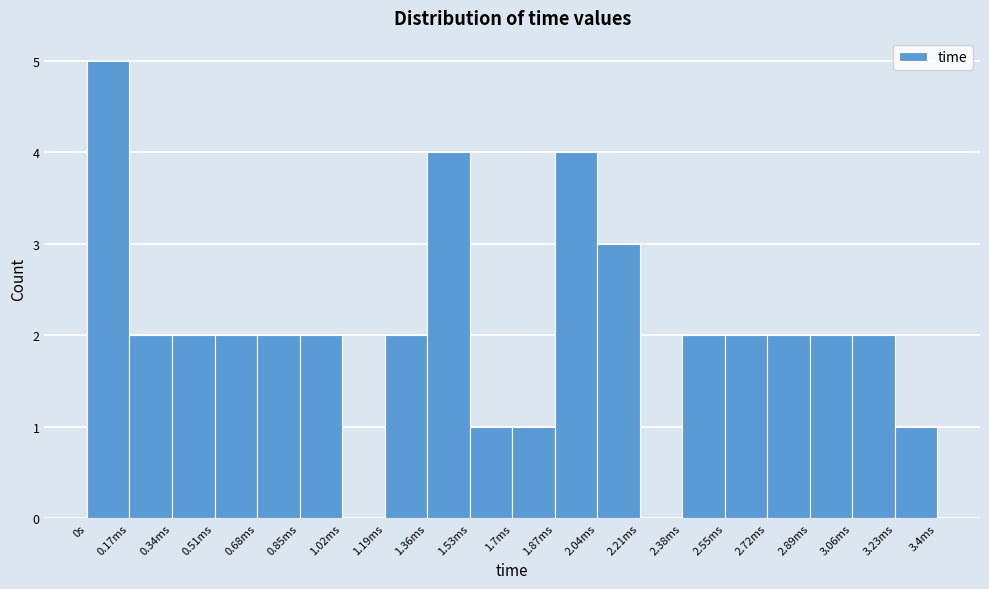

Reading left to right, what are all the values shown in this chart?

0s=5	0.17ms=2	0.34ms=2	0.51ms=2	0.68ms=2	0.85ms=2	1.02ms=0	1.19ms=2	1.36ms=4	1.53ms=1	1.7ms=1	1.87ms=4	2.04ms=3	2.21ms=0	2.38ms=2	2.55ms=2	2.72ms=2	2.89ms=2	3.06ms=2	3.23ms=1